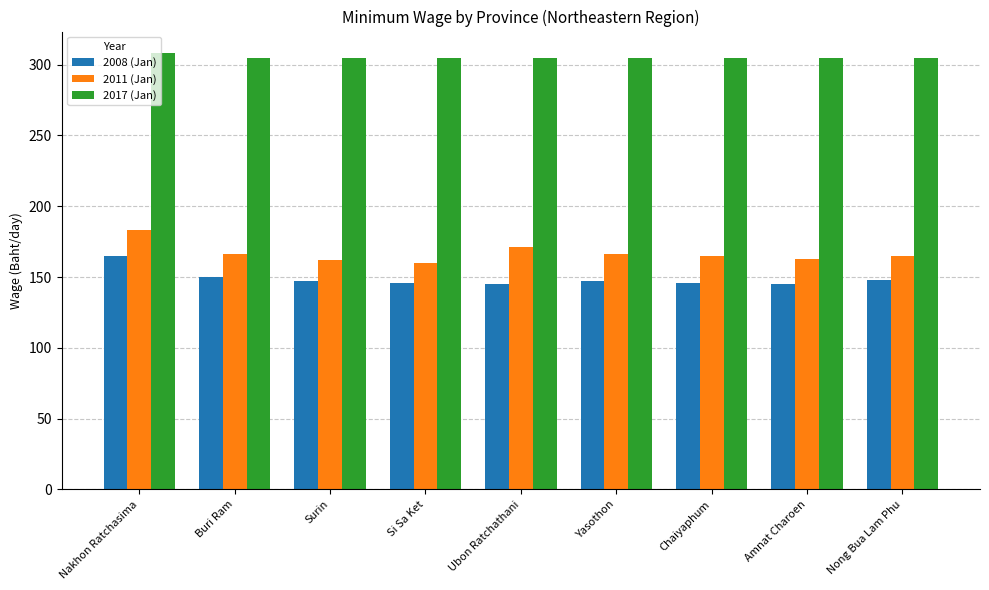

What is the label of the 3rd bar from the left?

Surin